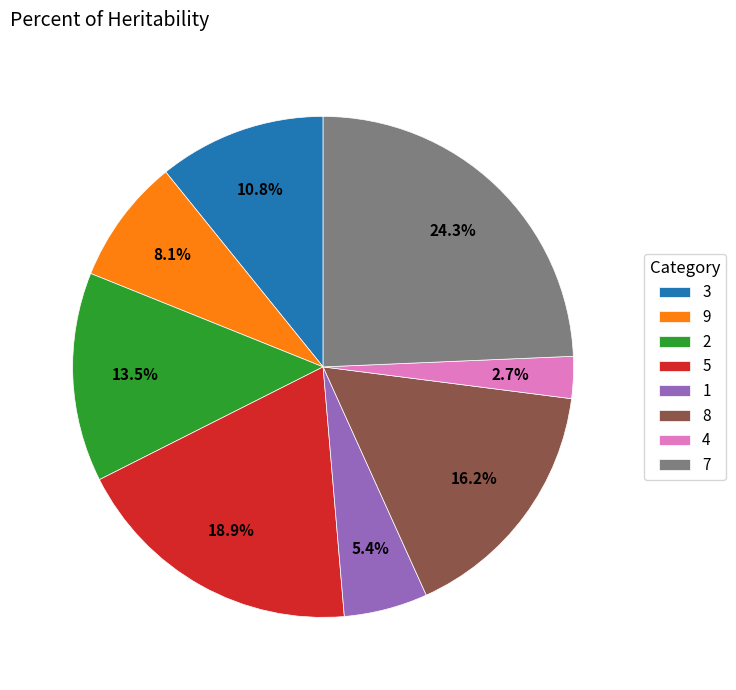

Rank the categories by value from lowest to highest.

4, 1, 9, 3, 2, 8, 5, 7